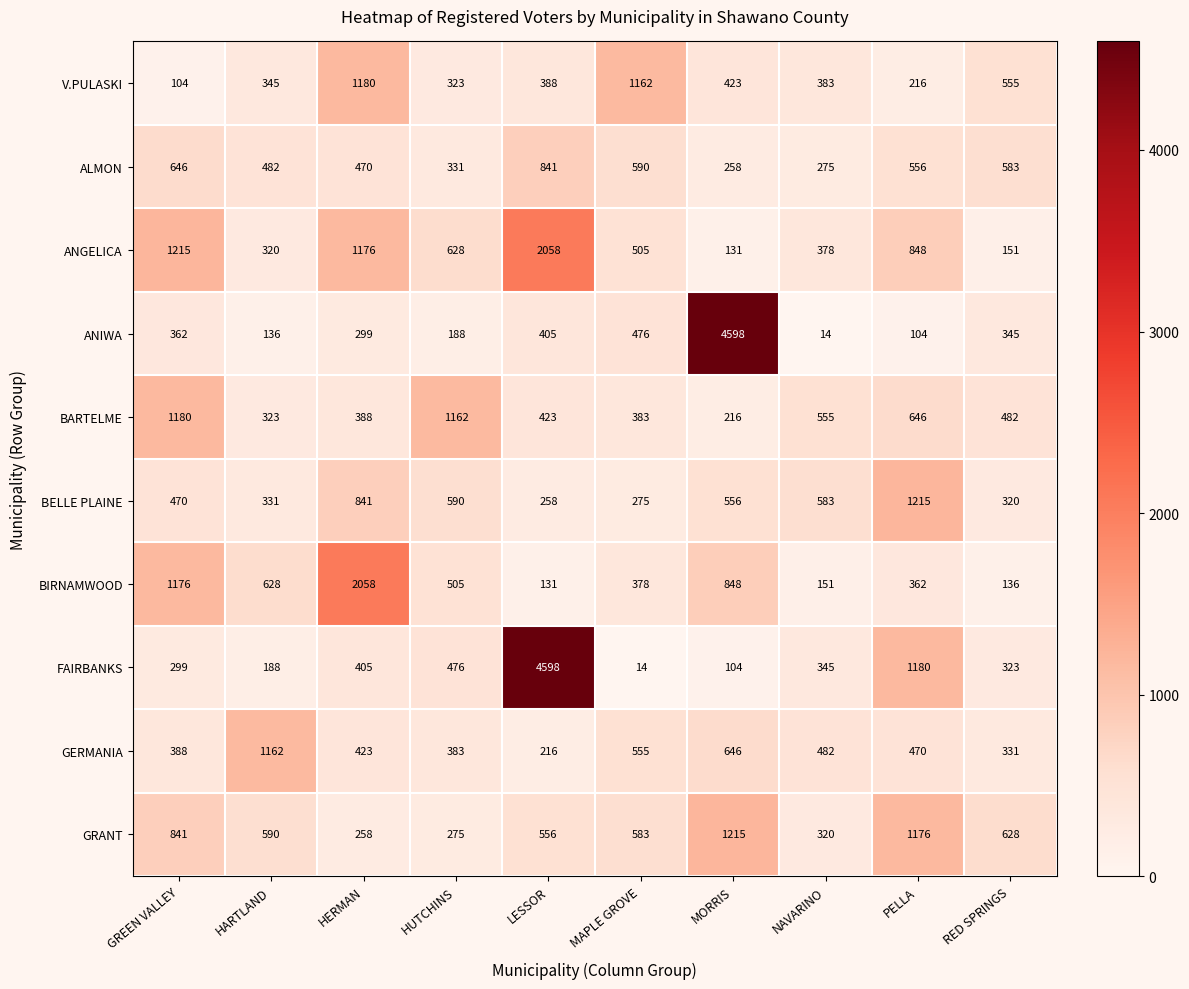

At which label is V.PULASKI closest to 642?

RED SPRINGS